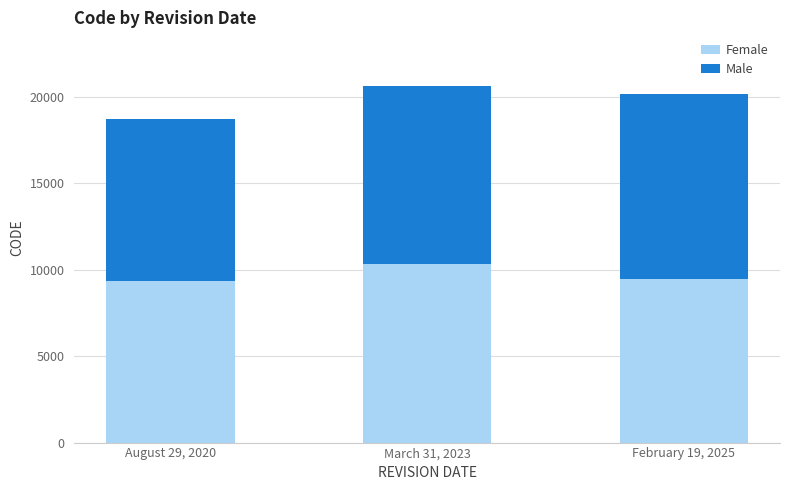

What is the sum of the Female values at August 29, 2020 and March 31, 2023?

19698